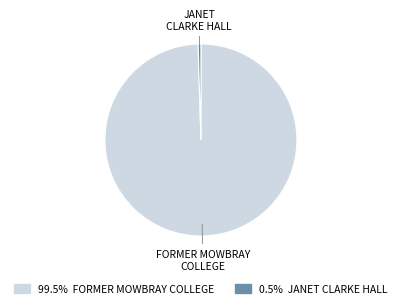

Is there a majority slice in this chart?

Yes